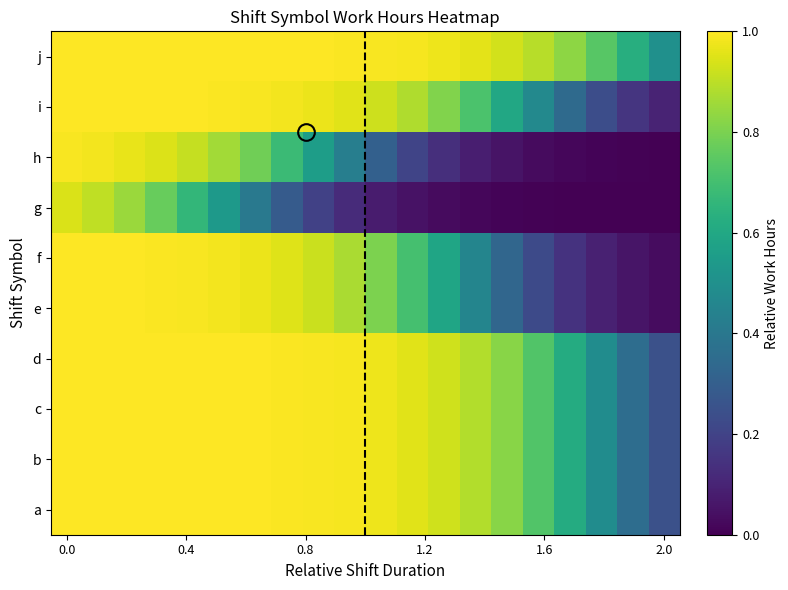

How many distinct data groups are displayed?

10